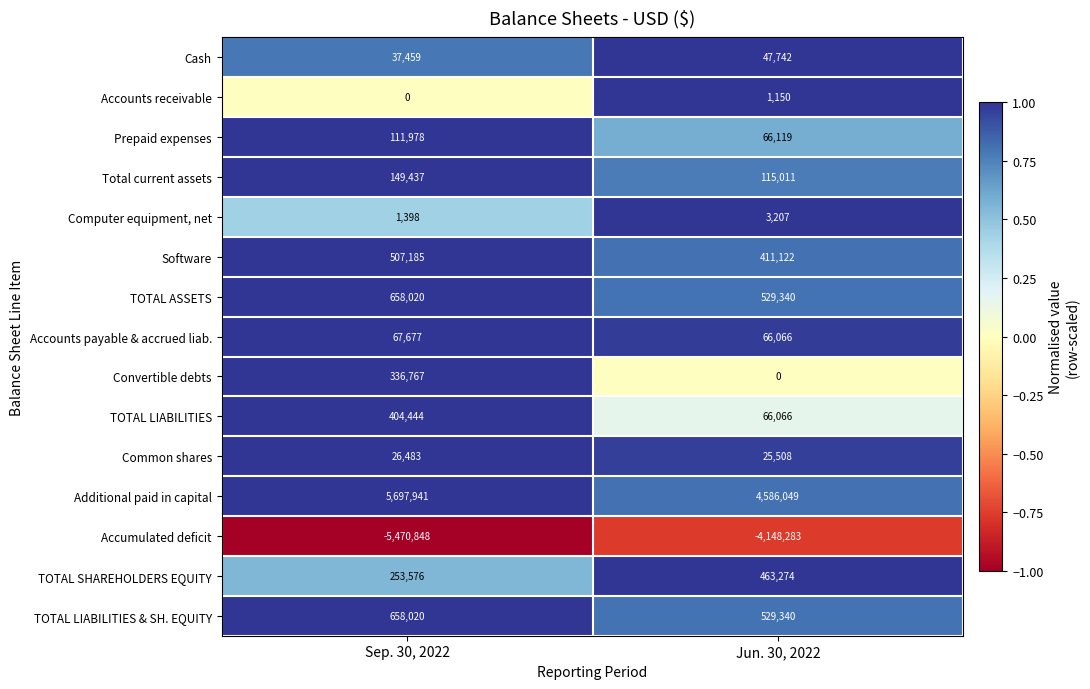

Reading left to right, list all the values displayed in this chart.

Cash: 37459	47742
Accounts receivable: 0	1150
Prepaid expenses: 111978	66119
Total current assets: 149437	115011
Computer equipment, net: 1398	3207
Software: 507185	411122
TOTAL ASSETS: 658020	529340
Accounts payable & accrued liab.: 67677	66066
Convertible debts: 336767	0
TOTAL LIABILITIES: 404444	66066
Common shares: 26483	25508
Additional paid in capital: 5697941	4586049
Accumulated deficit: -5470848	-4148283
TOTAL SHAREHOLDERS EQUITY: 253576	463274
TOTAL LIABILITIES & SH. EQUITY: 658020	529340